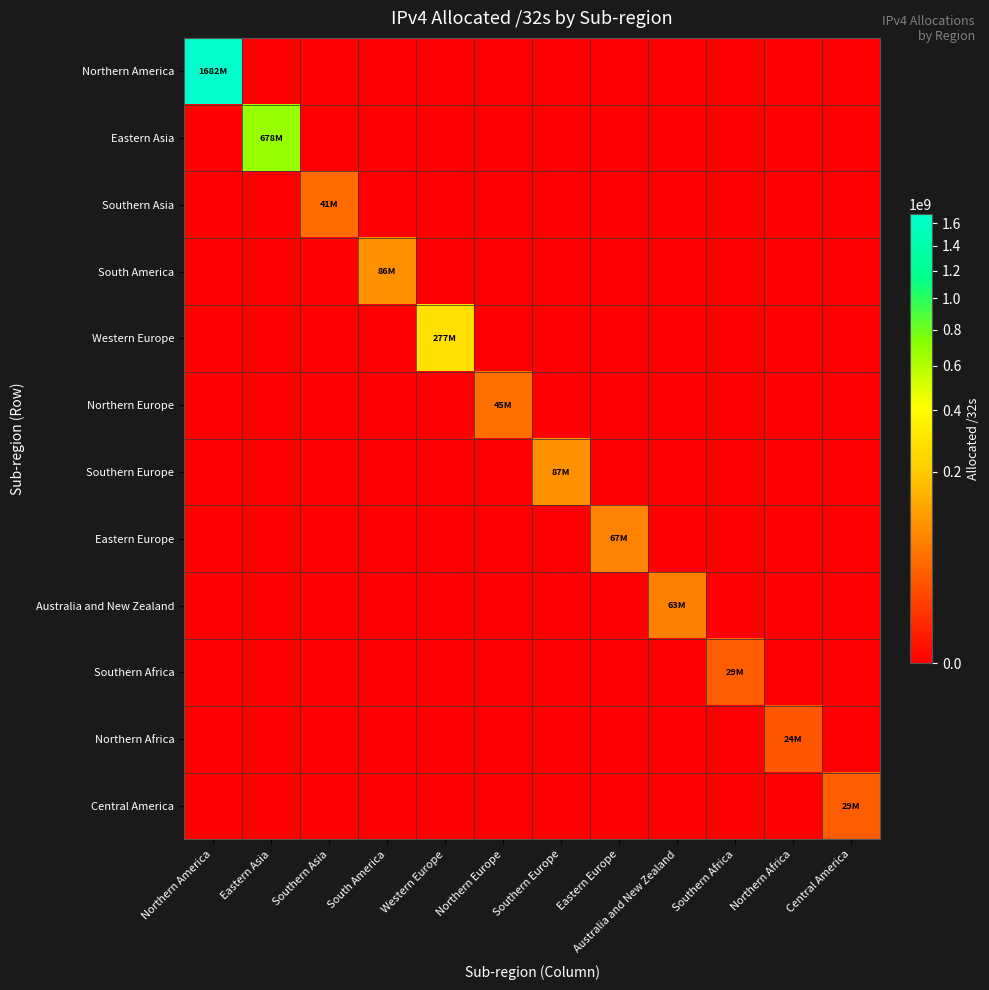

At which category is the sum across all series the highest?

Northern America